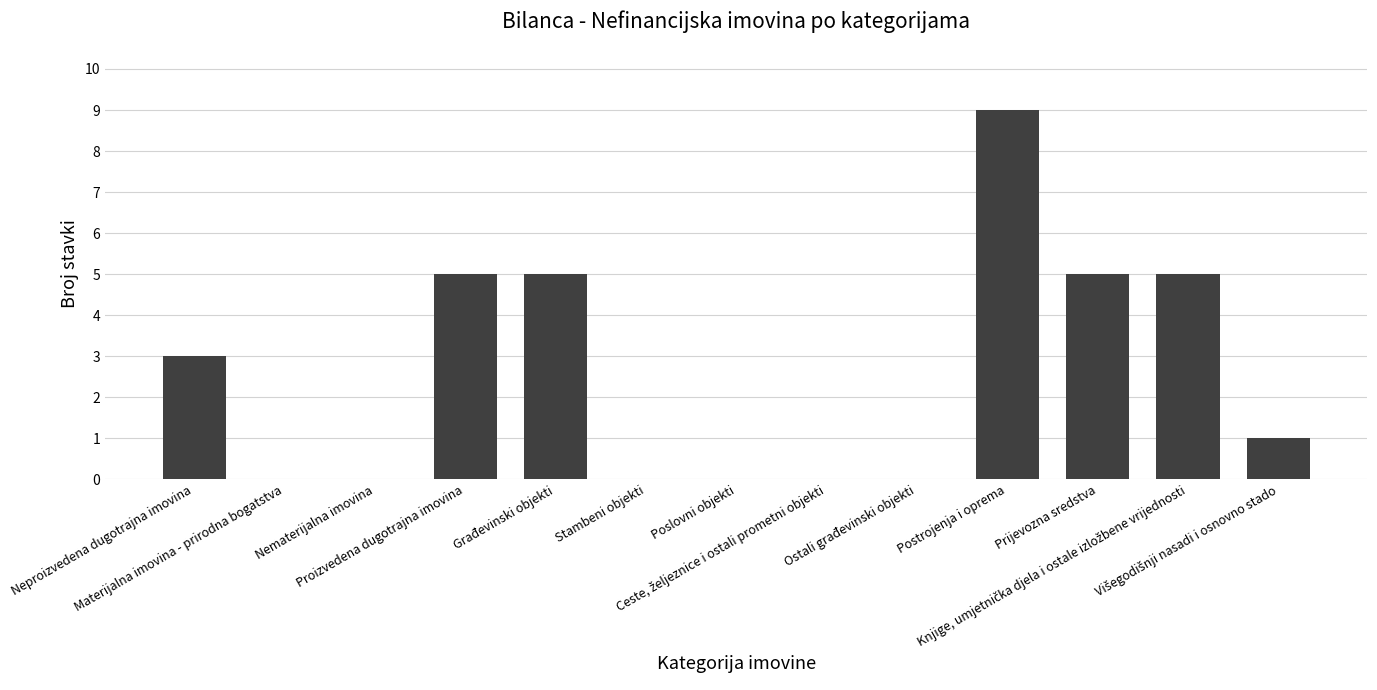

What is the sum of all values?

33